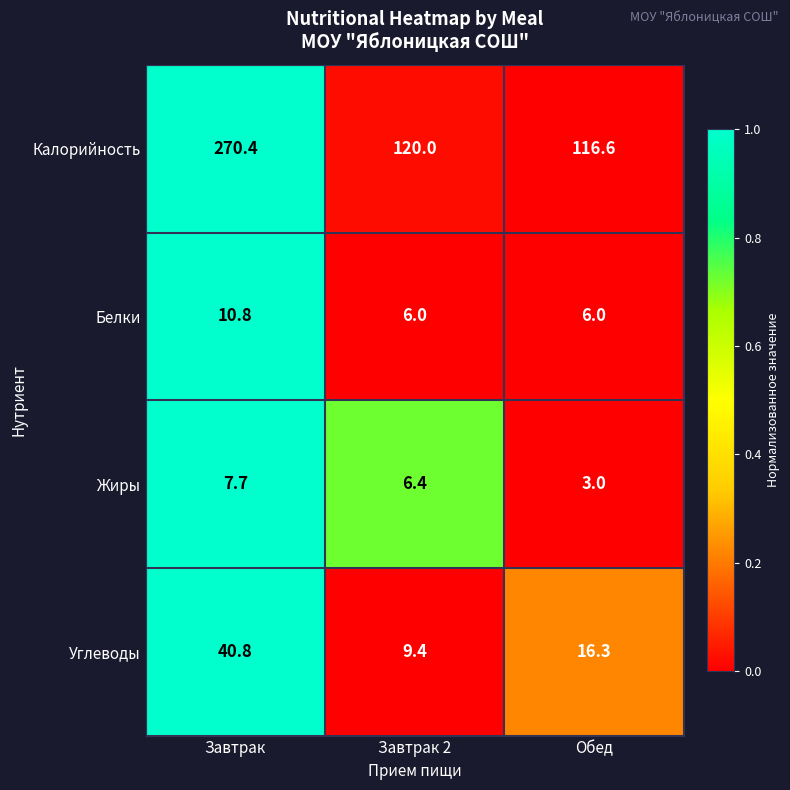

Count the number of data series in this chart.

4